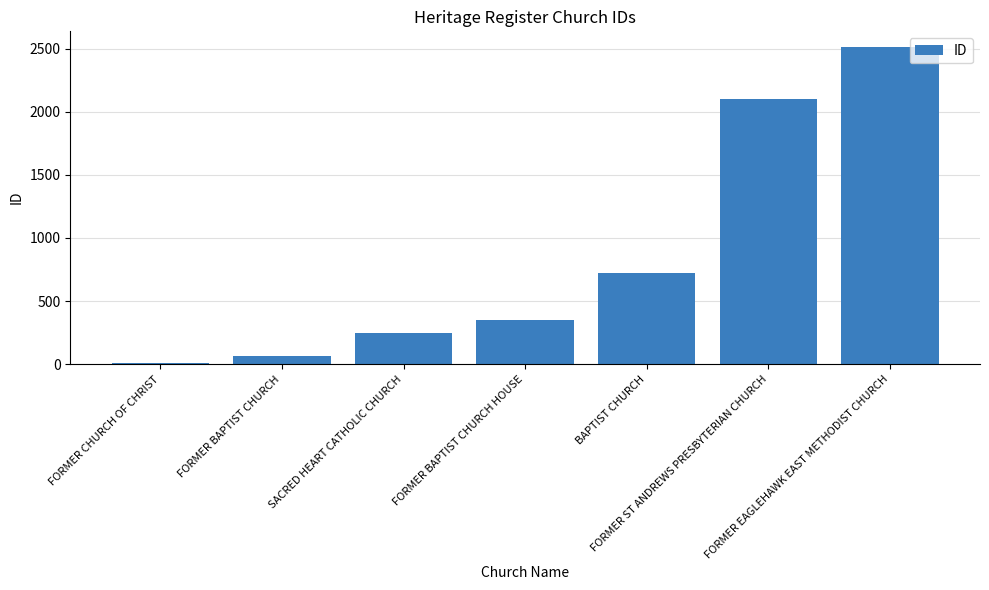

Which category has the lowest value across all series?

FORMER CHURCH OF CHRIST